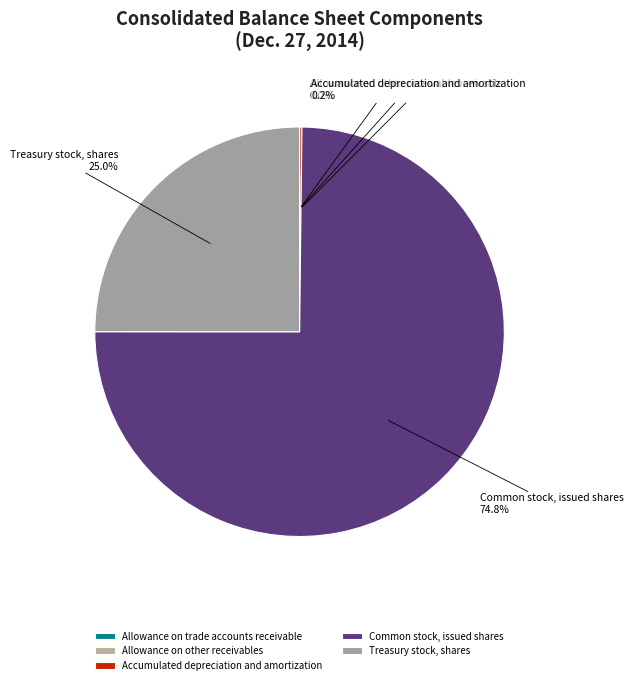

Do Treasury stock, shares and Common stock, issued shares together represent more than half of the pie?

Yes